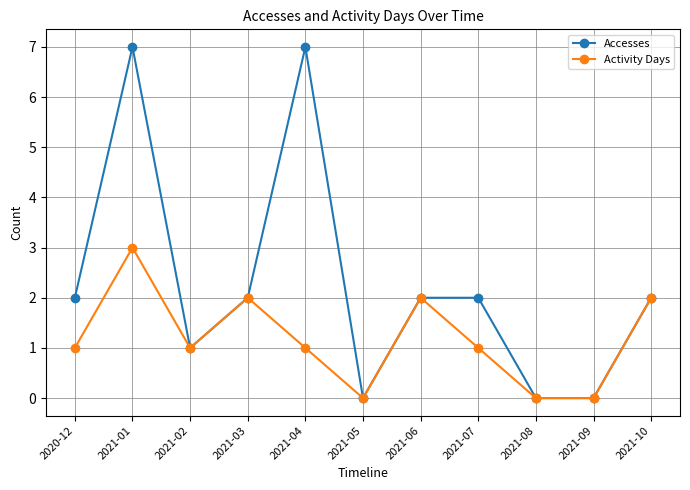

Rank the series by their maximum value, from highest to lowest.

Accesses, Activity Days